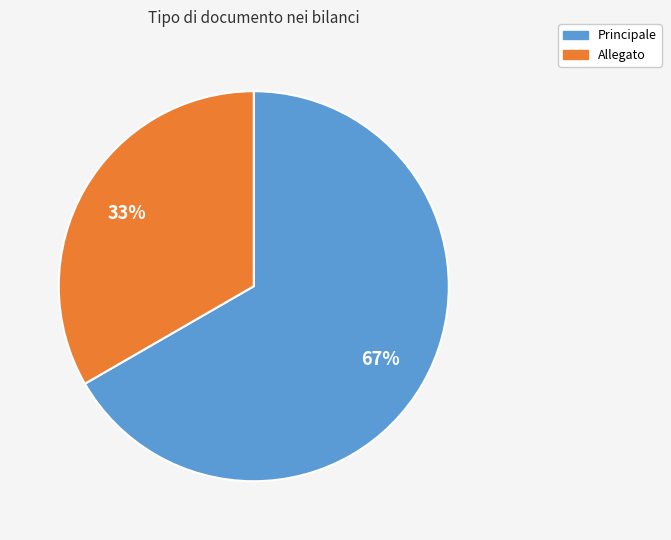

Rank the categories by value from lowest to highest.

Allegato, Principale